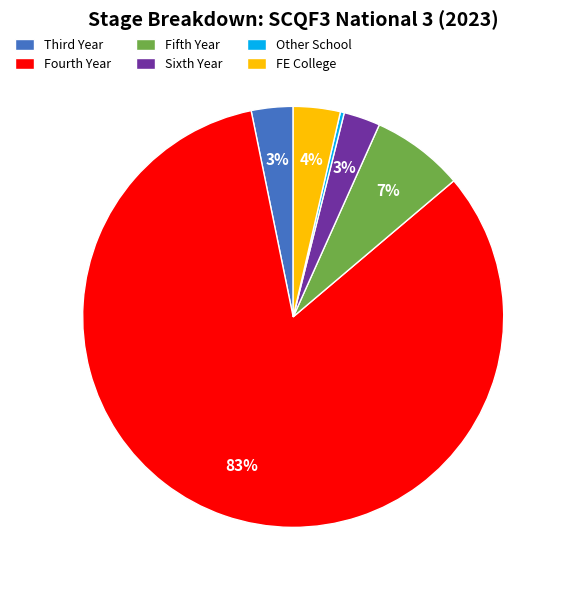

True or false: FE College accounts for 10% of the total.

False